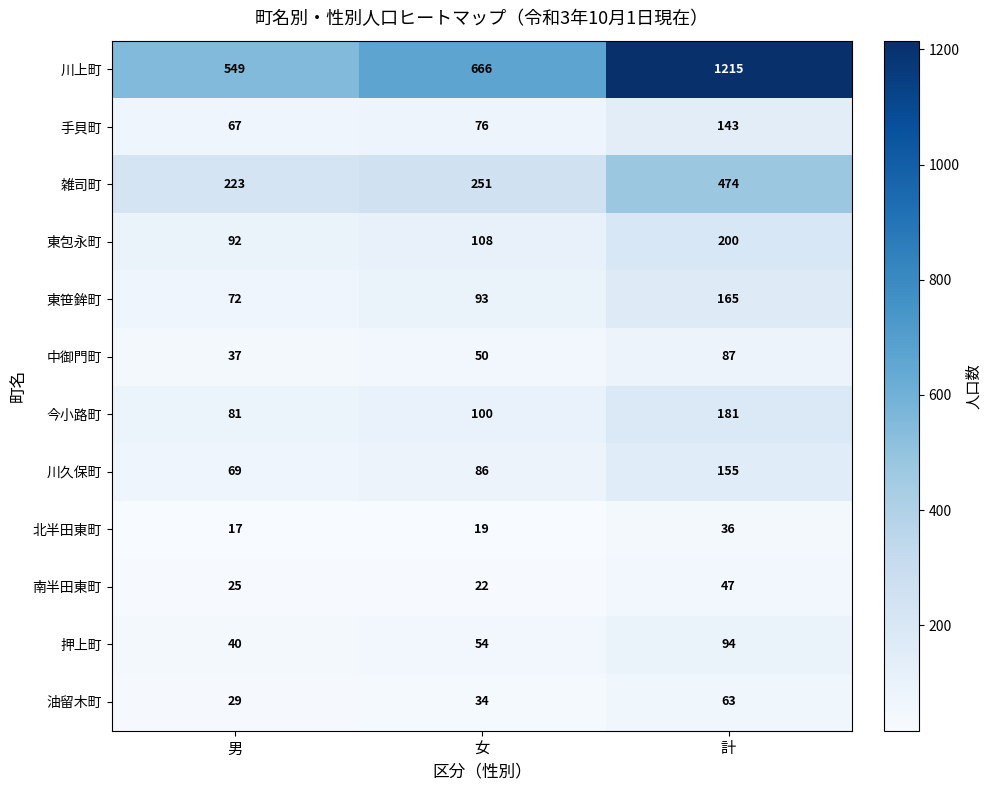

The value of 雑司町 at 女 is 251. True or false?

True